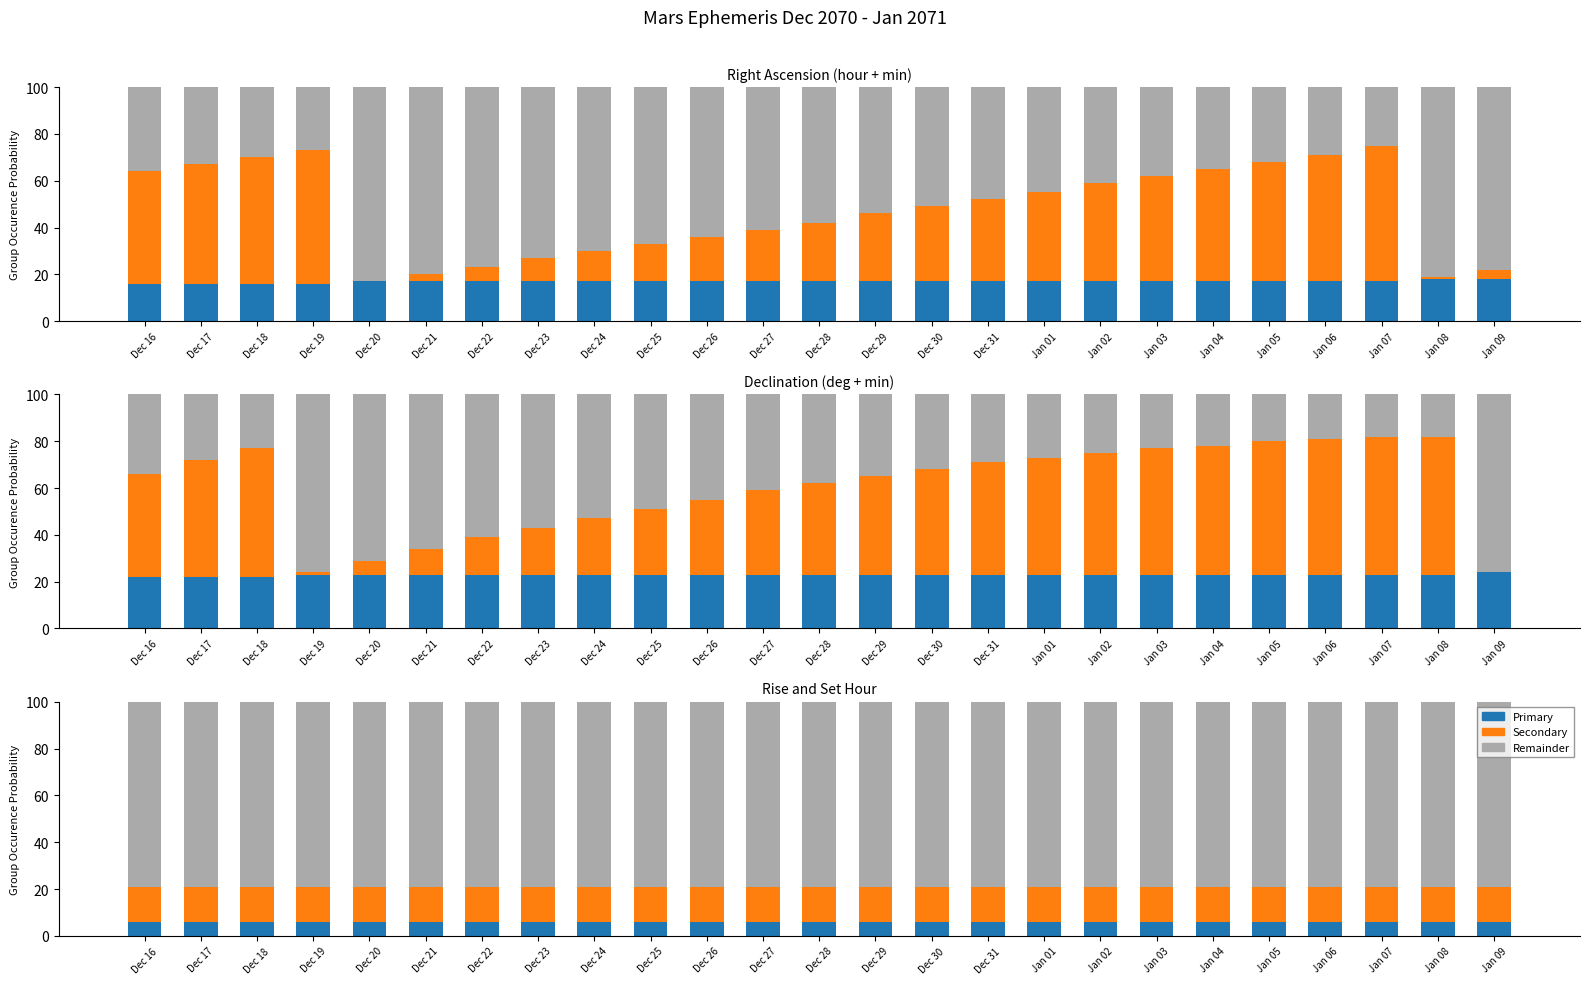

At which category does the chart reach its minimum across all series?

Dec 20